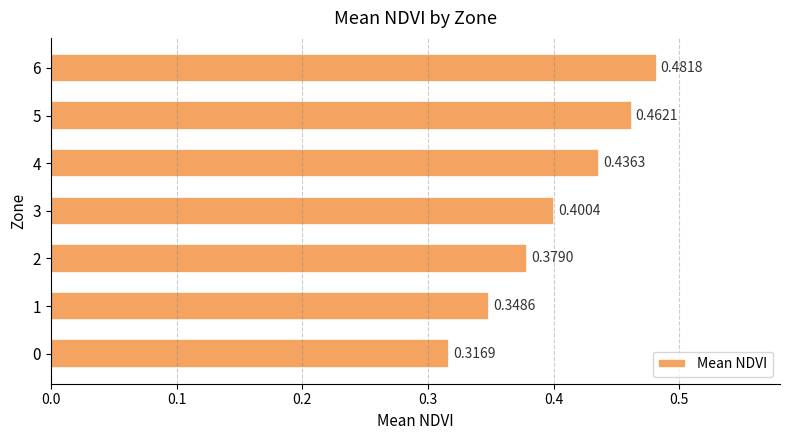

What is the sum of the values at 4 and 0?

0.8